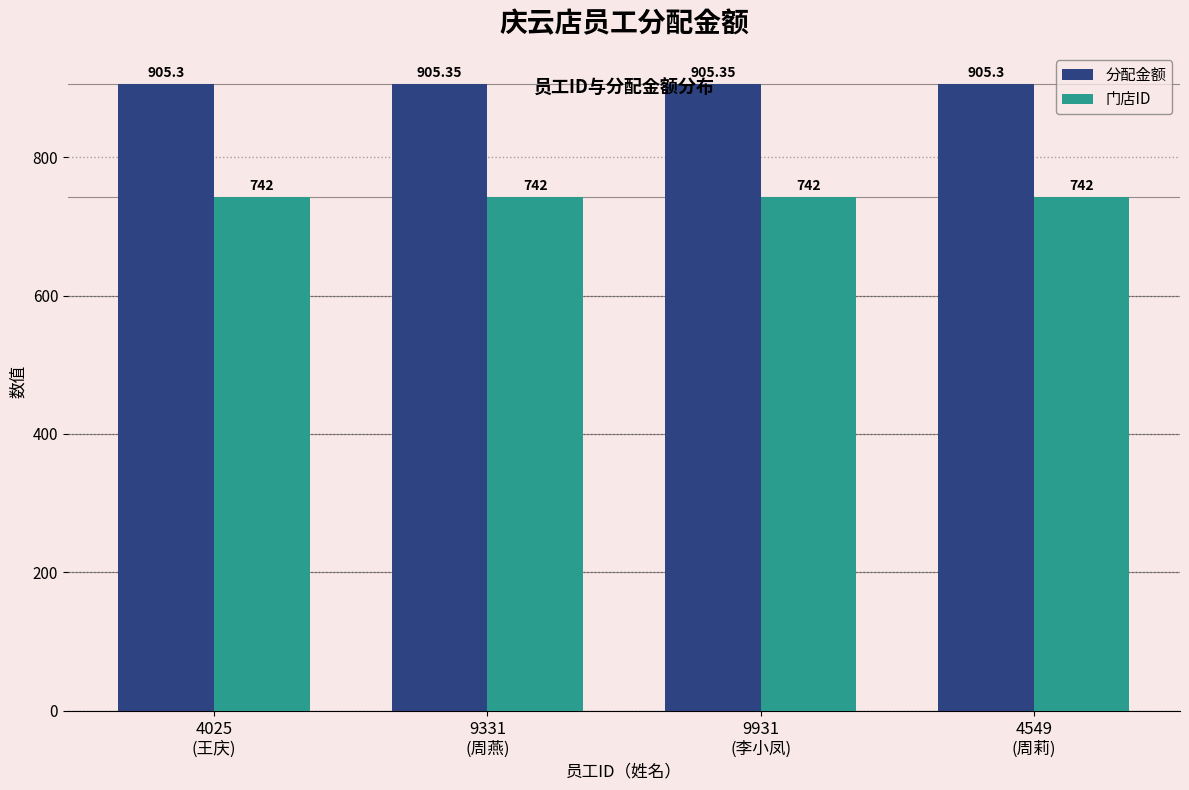

Which series has the widest spread of values?

分配金额